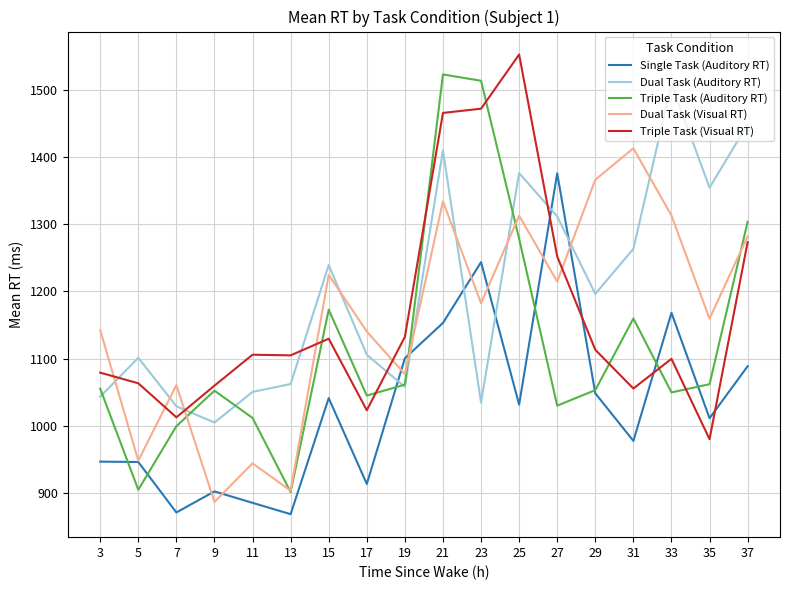

What value does the Triple Task (Auditory RT) series have at 23?

1513.1